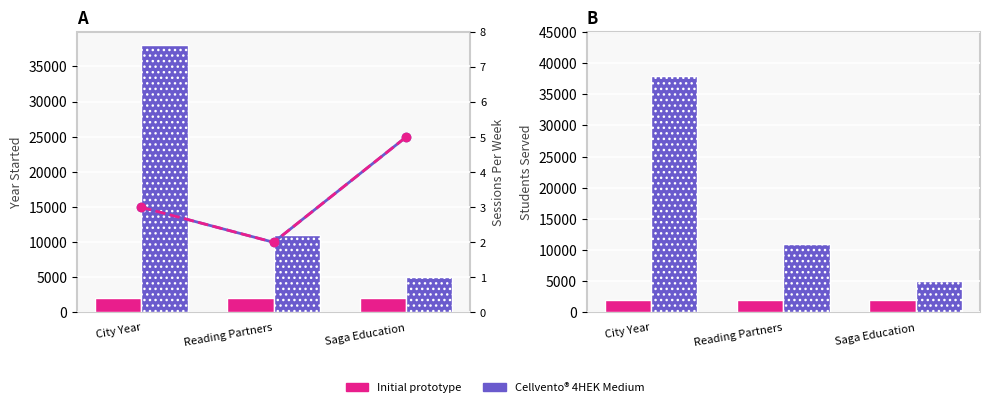

What is the sum of the Sessions/Wk (Cellvento) values at Reading Partners and City Year?

5